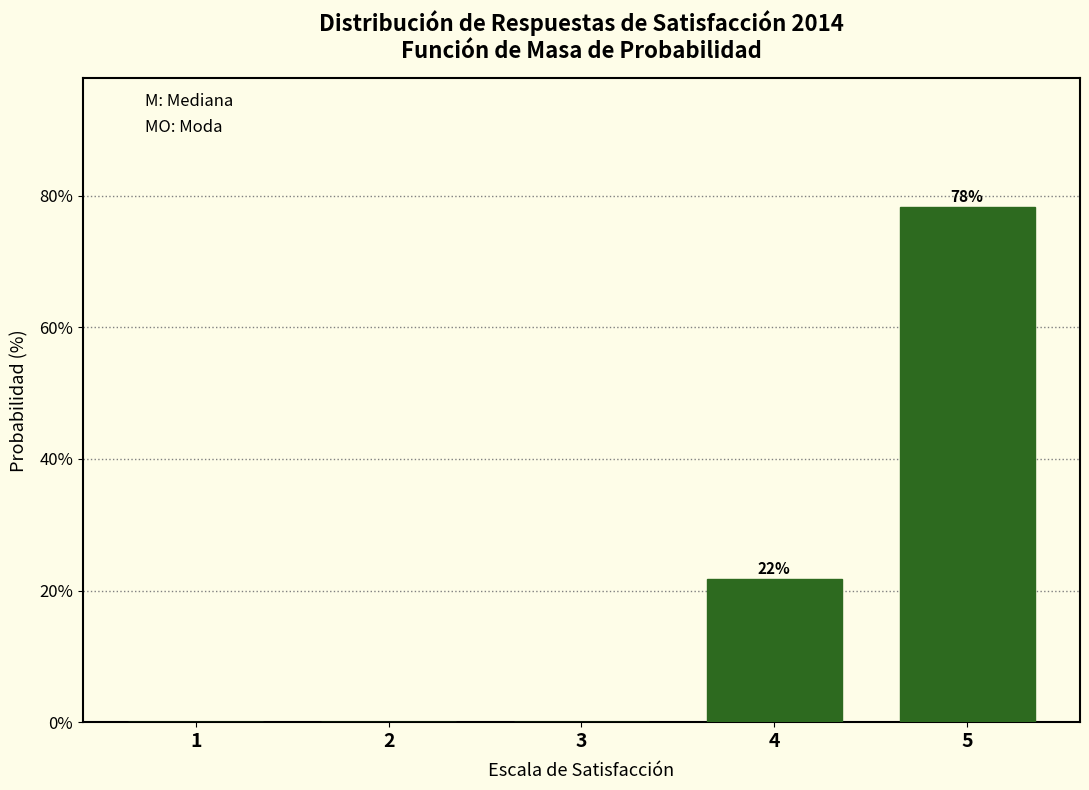

Reading right to left, list all the values displayed in this chart.

5=78.3	4=21.7	3=0.0	2=0.0	1=0.0